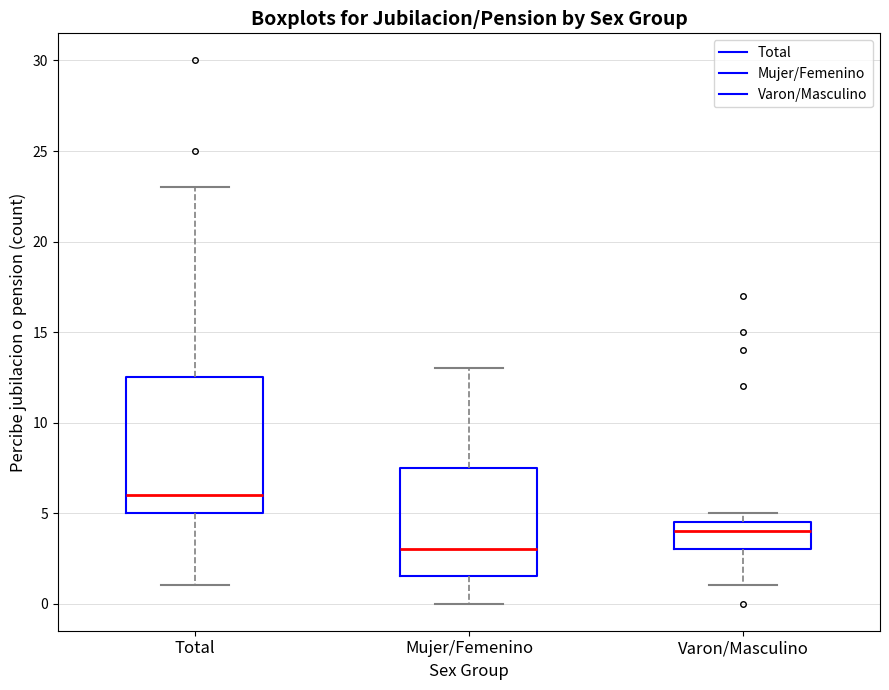

Where is the upper edge of the box for Total on the y-axis? The values are not printed on the chart, so give them approximately, as read against the axis.

12.5